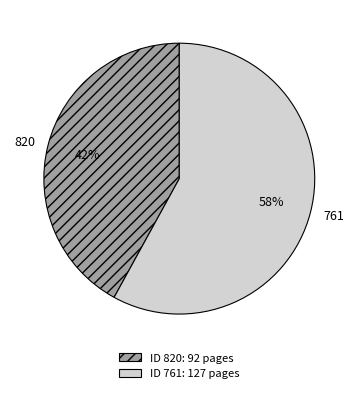

Which category has the smallest portion of the pie?

820